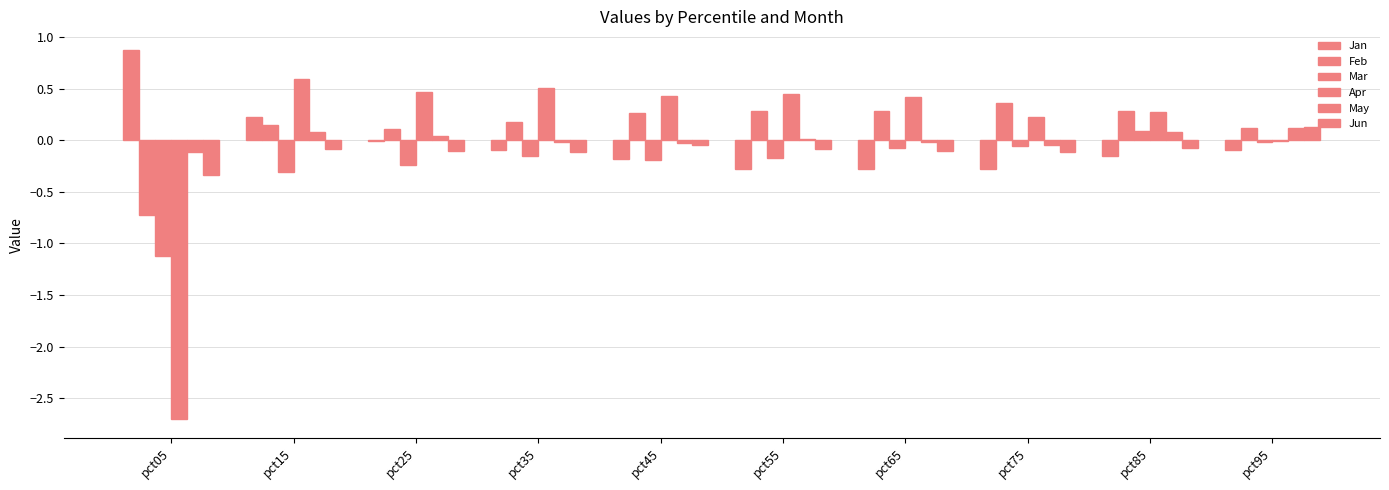

Which series has the largest range (max minus min)?

Apr